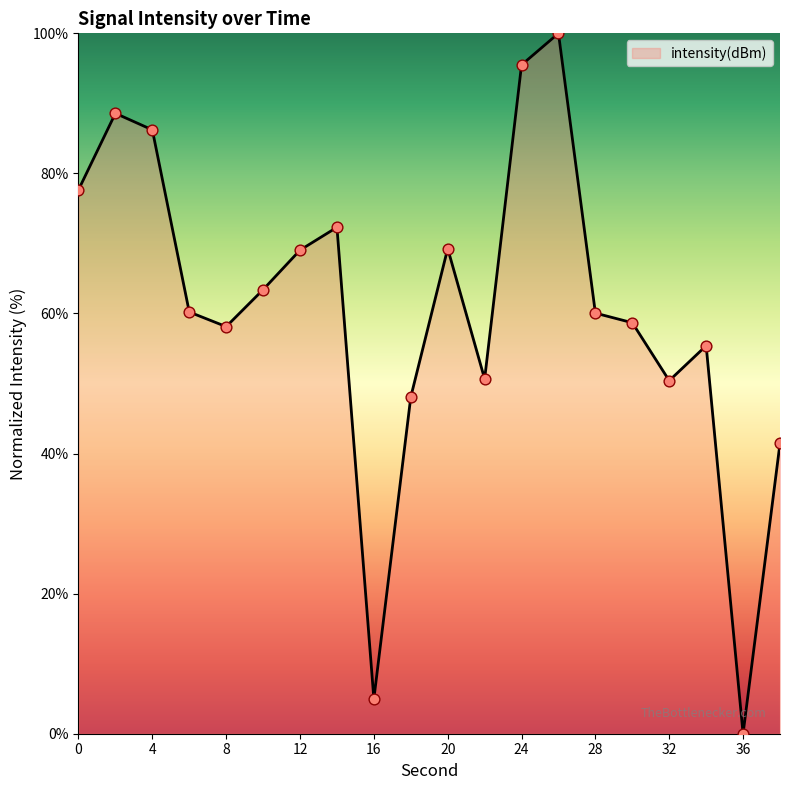

What is the difference between the maximum and minimum values?

100.0